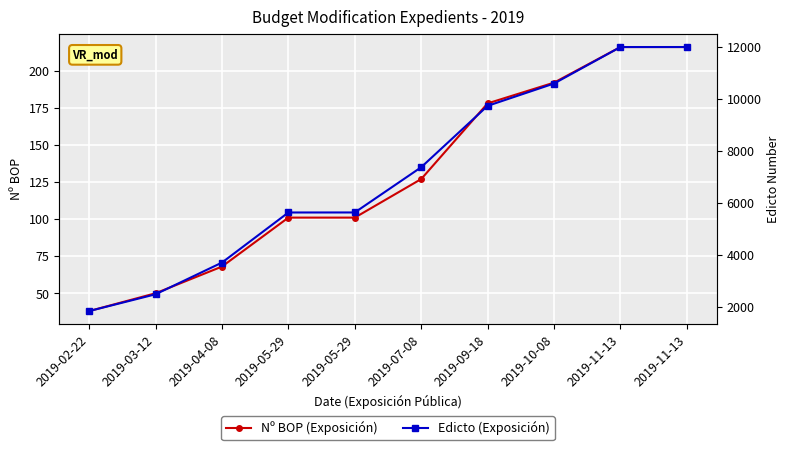

Between 2019-02-22 and 2019-11-13, which is larger?

2019-11-13